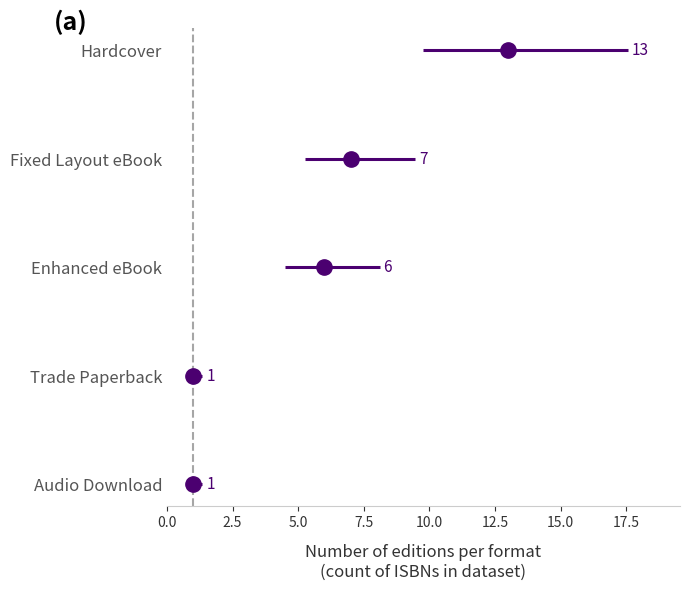

Is this an area chart (filled region under the line)?

No